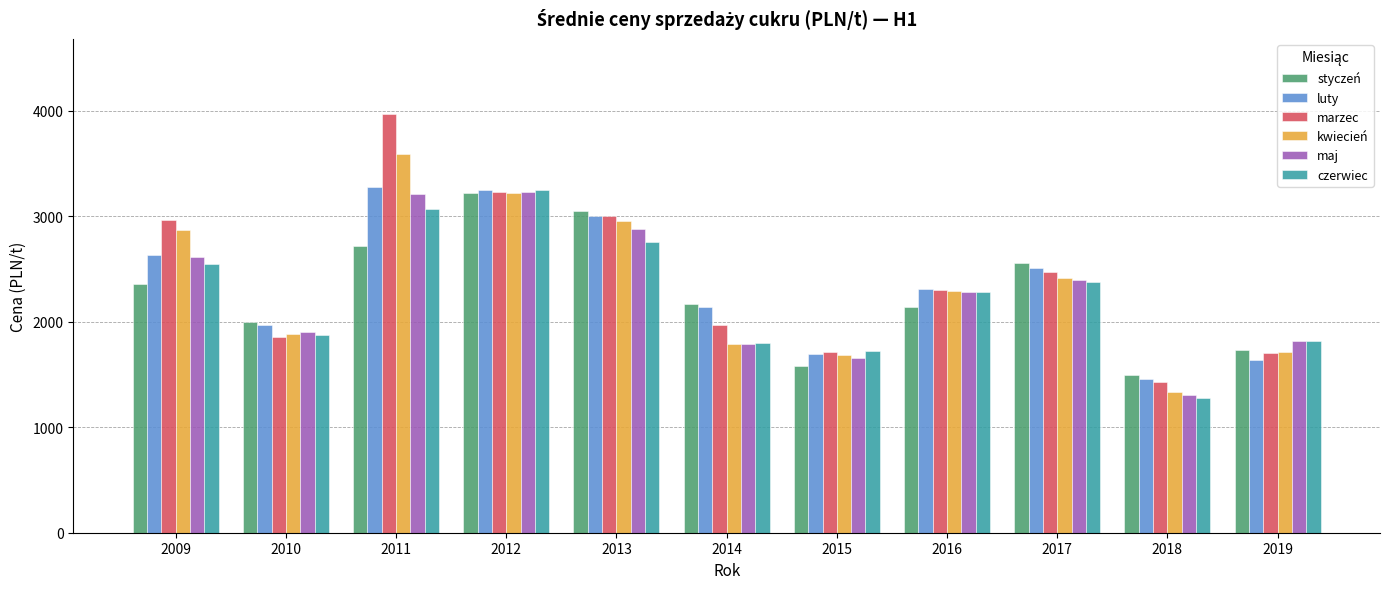

What is the difference between the highest and lowest values at 2017?

175.1